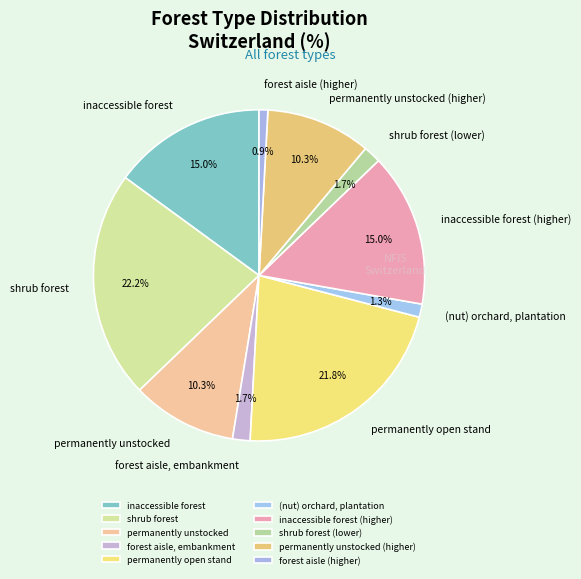

To the nearest percent, what is the difference between the largest and smallest slice percentages?

21%